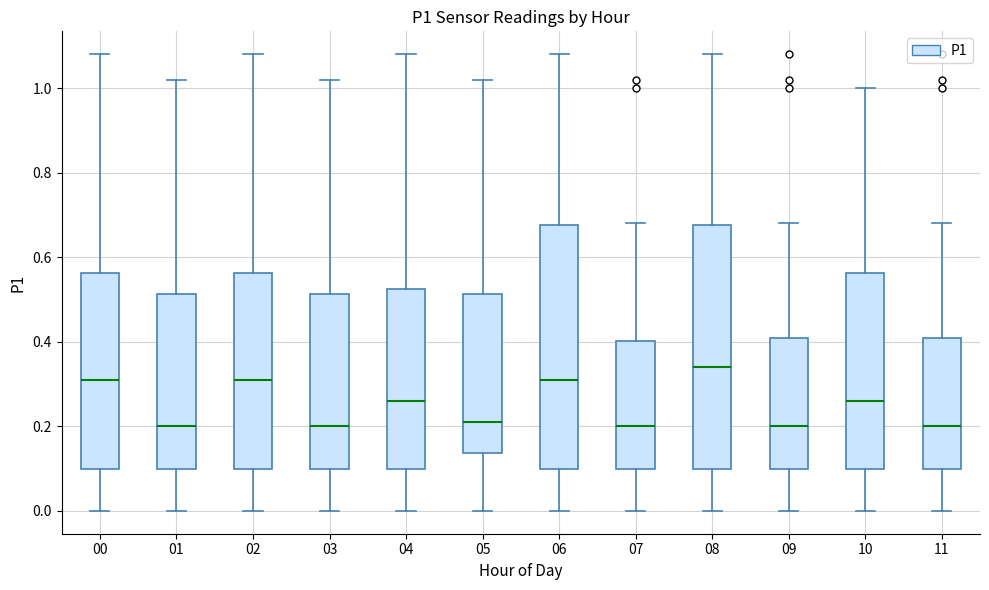

Reading left to right, read every box against the y-axis: the position of its median line, the range the box covers, and the ends of its whiskers. The values are not printed on the chart, so give them approximately, as read against the axis.

00: median 0.32, box 0.10 to 0.56, whiskers 0.00 to 1.08
01: median 0.20, box 0.10 to 0.52, whiskers 0.00 to 1.02
02: median 0.32, box 0.10 to 0.56, whiskers 0.00 to 1.08
03: median 0.20, box 0.10 to 0.52, whiskers 0.00 to 1.02
04: median 0.26, box 0.10 to 0.52, whiskers 0.00 to 1.08
05: median 0.22, box 0.14 to 0.52, whiskers 0.00 to 1.02
06: median 0.32, box 0.10 to 0.68, whiskers 0.00 to 1.08
07: median 0.20, box 0.10 to 0.40, whiskers 0.00 to 0.68
08: median 0.34, box 0.10 to 0.68, whiskers 0.00 to 1.08
09: median 0.20, box 0.10 to 0.42, whiskers 0.00 to 0.68
10: median 0.26, box 0.10 to 0.56, whiskers 0.00 to 1.00
11: median 0.20, box 0.10 to 0.42, whiskers 0.00 to 0.68